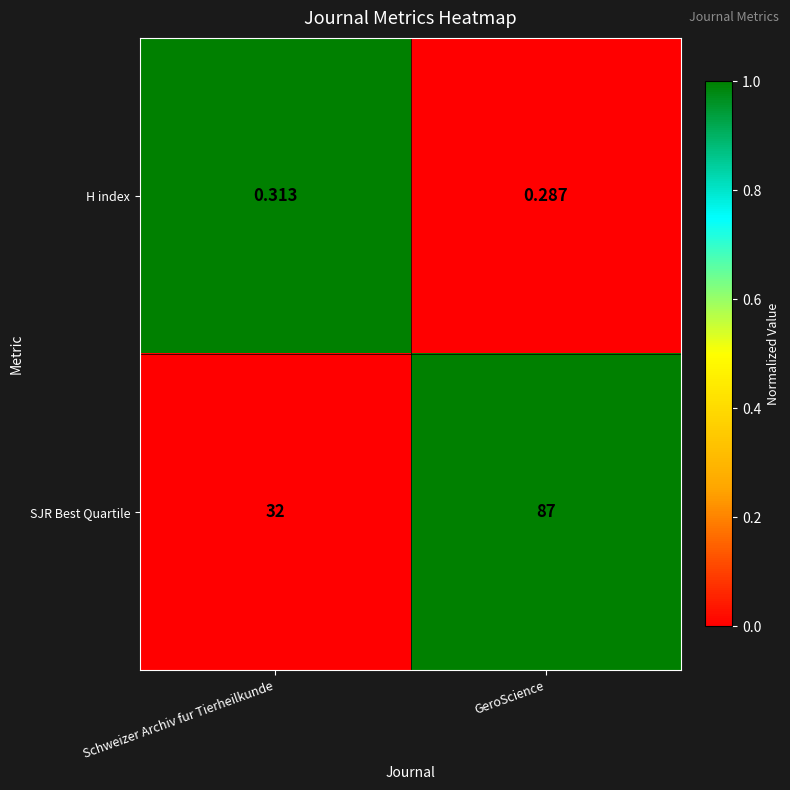

At which label does H index reach its peak?

Schweizer Archiv fur Tierheilkunde